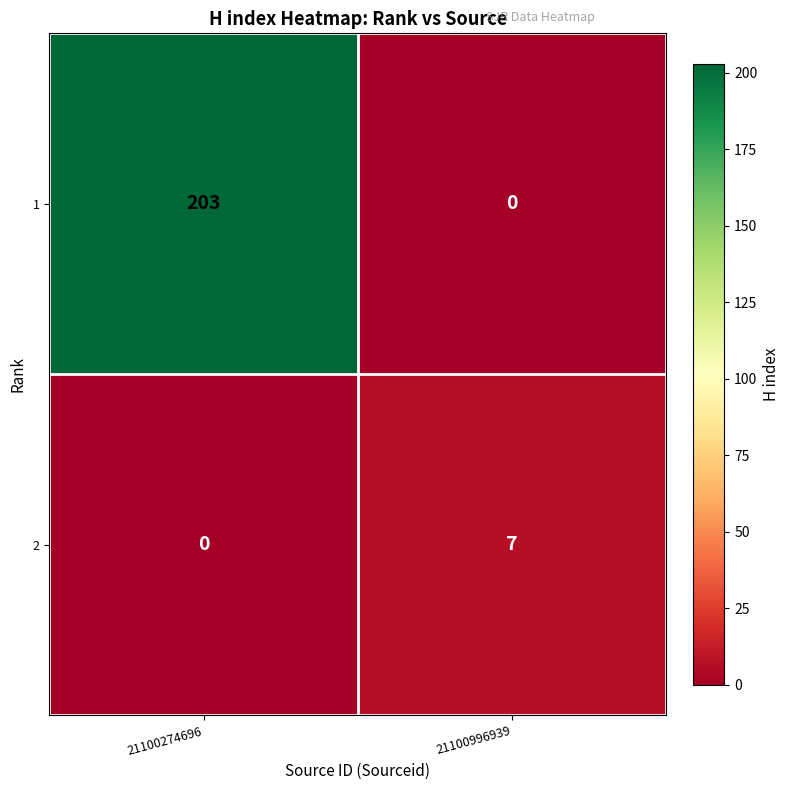

Rank the series at 21100996939 from lowest to highest value.

1, 2